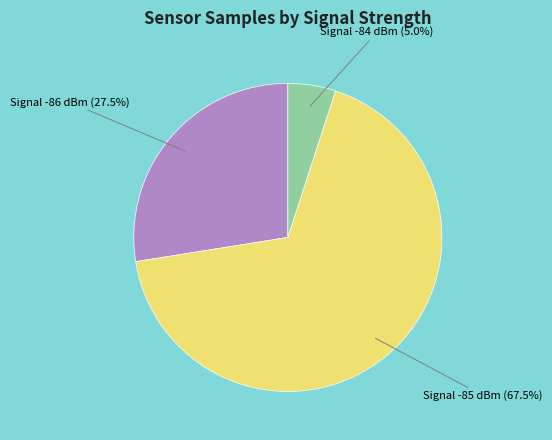

Which has a higher value, Signal -86 dBm or Signal -85 dBm?

Signal -85 dBm